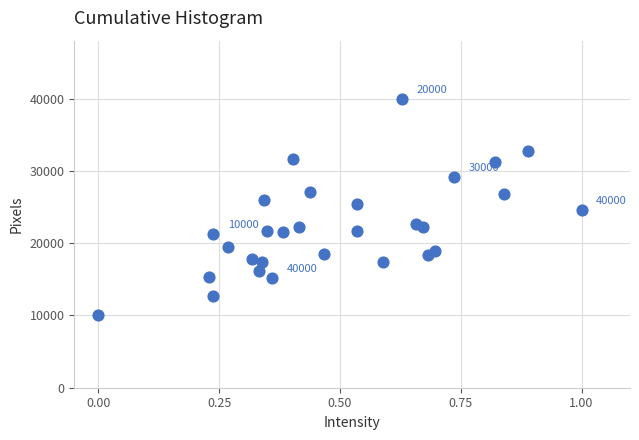

What is the range of Y values (max minus min)?

30000.0